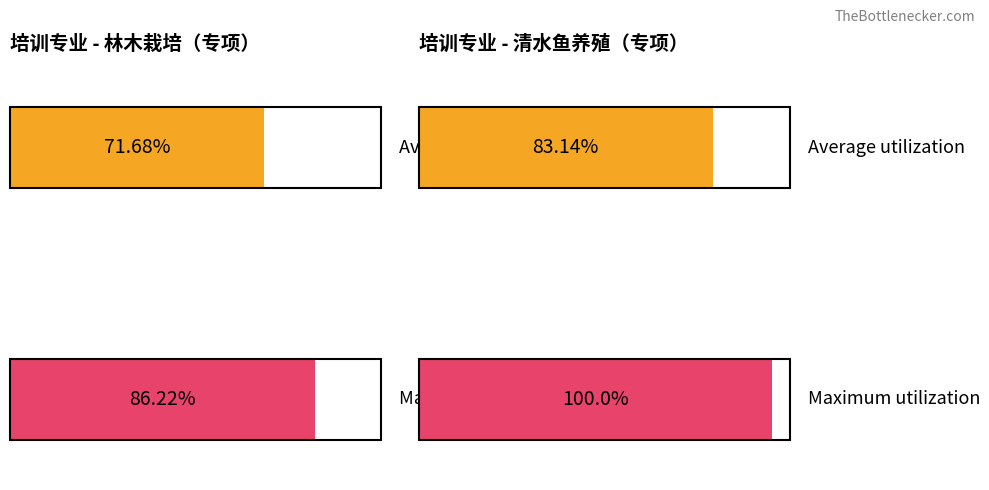

Are the bars horizontal?

Yes